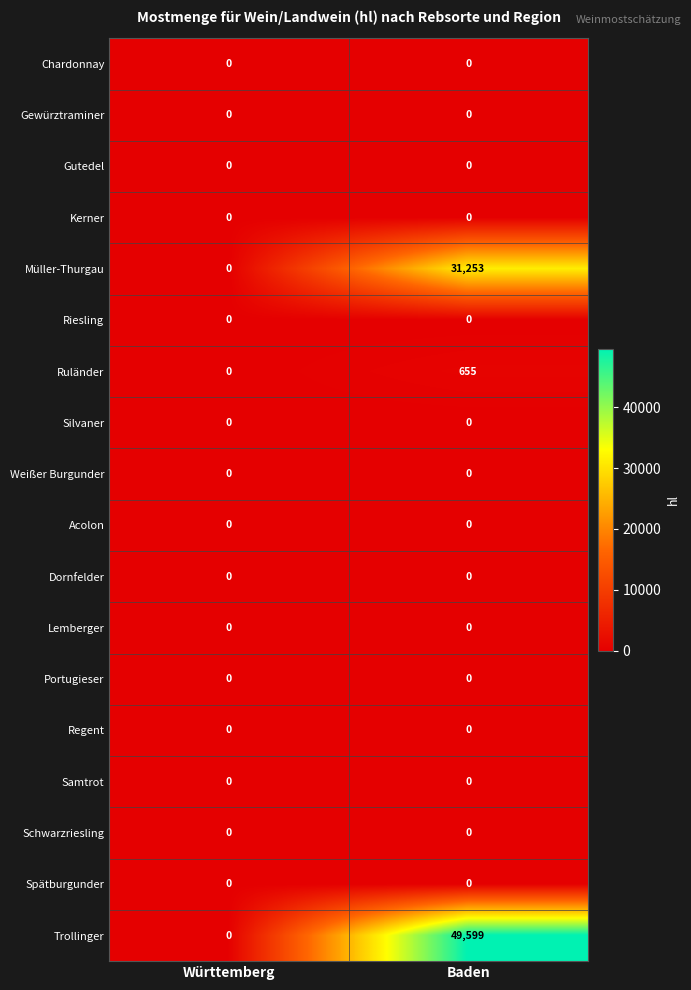

Which series has the largest total across all categories?

Trollinger